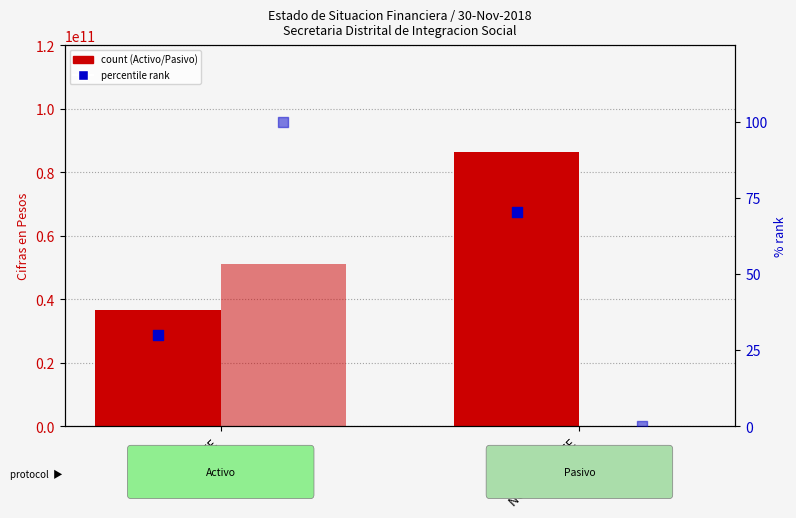

At which category is the sum across all series the highest?

CORRIENTE